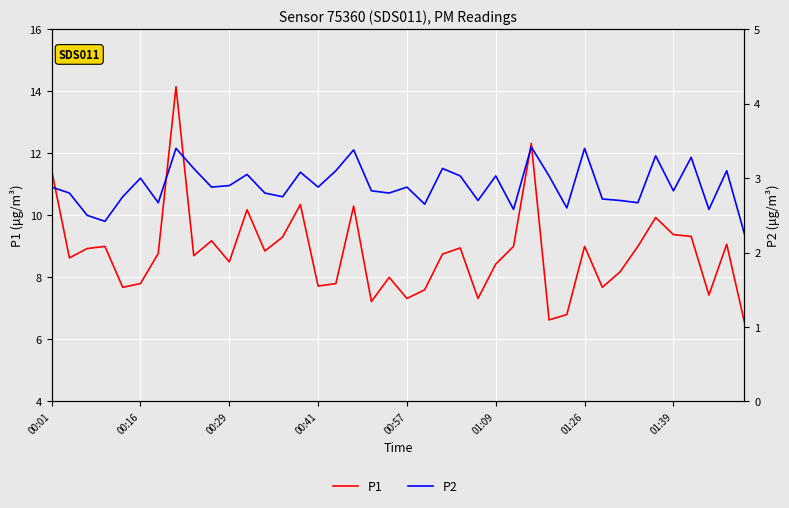

In P2, how many points are lower than both neighbors (excluding endpoints)?

13